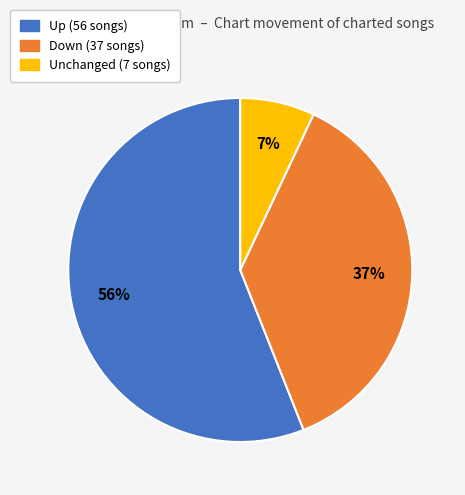

To the nearest percent, what is the difference between the largest and smallest slice percentages?

49%